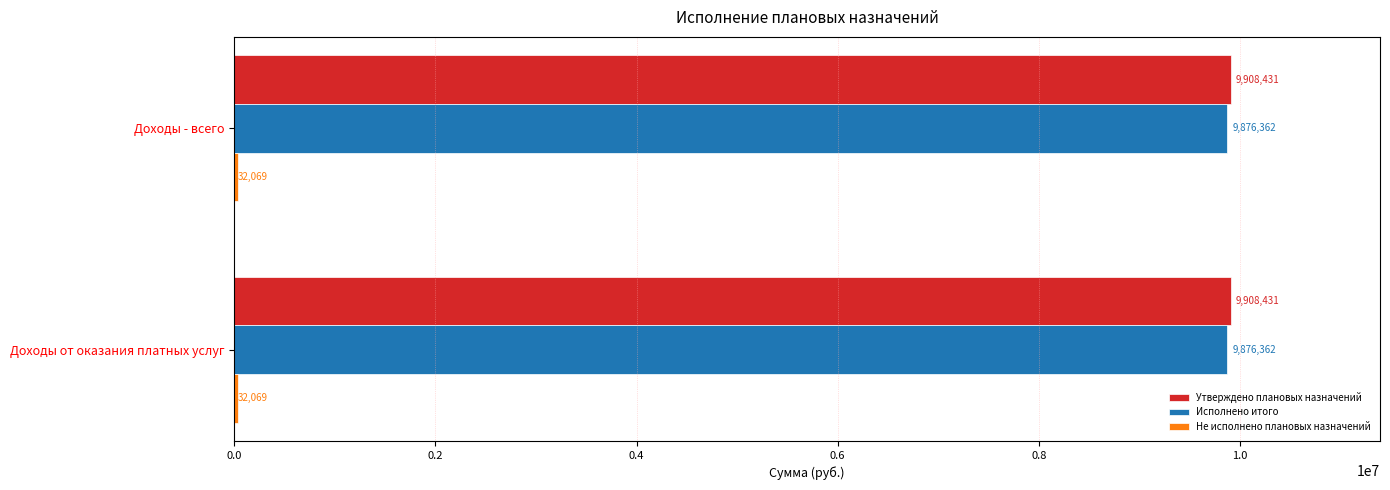

The Исполнено итого series shows 9876361.9 at Доходы от оказания платных услуг. True or false?

True